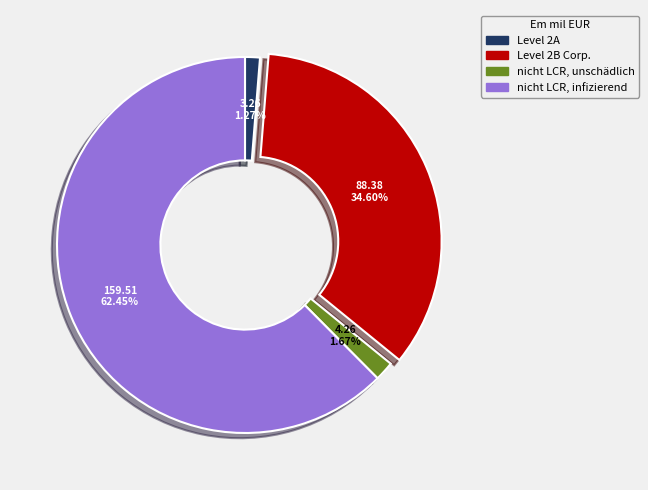

Is there any slice that represents more than half of the pie?

Yes